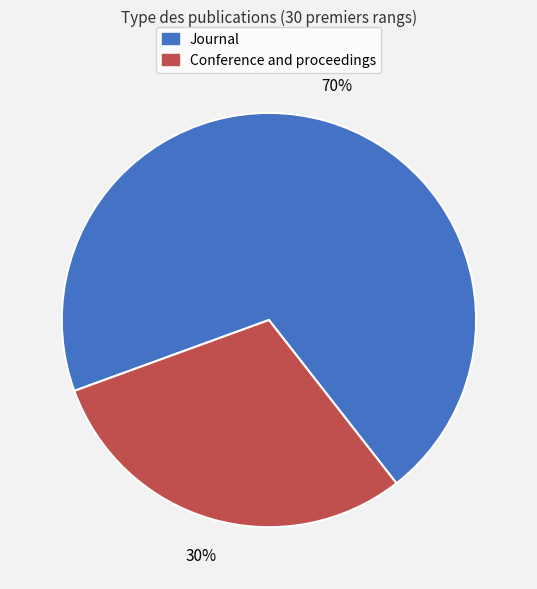

Is there a majority slice in this chart?

Yes